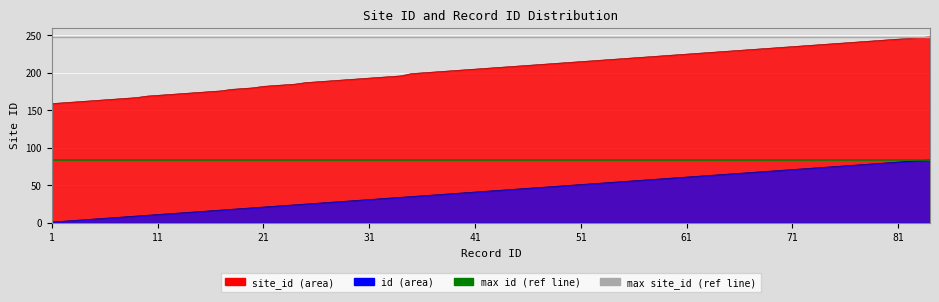

True or false: max site_id (ref) has a value of 248 at 1.

True